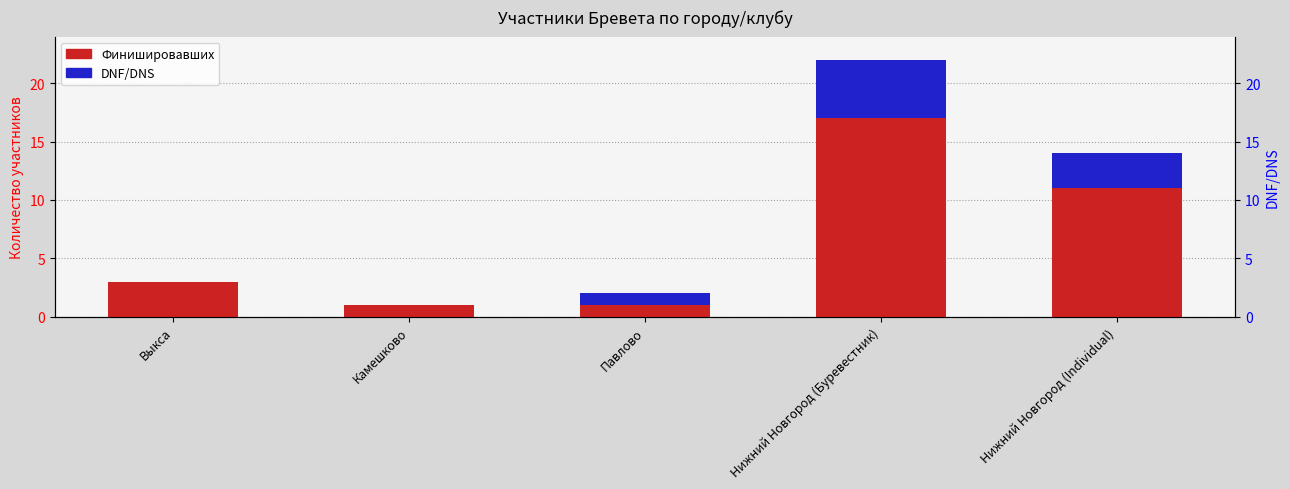

Reading left to right, list all the values displayed in this chart.

Финишировавших: 3	1	1	17	11
DNF/DNS: 0	0	1	5	3